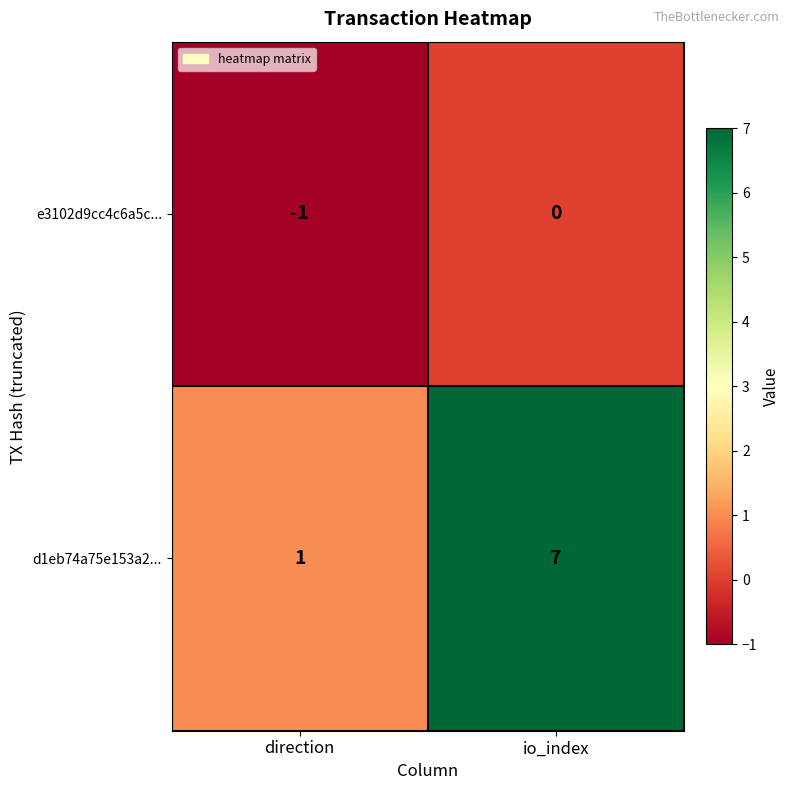

What is the difference between the highest and lowest values at io_index?

7